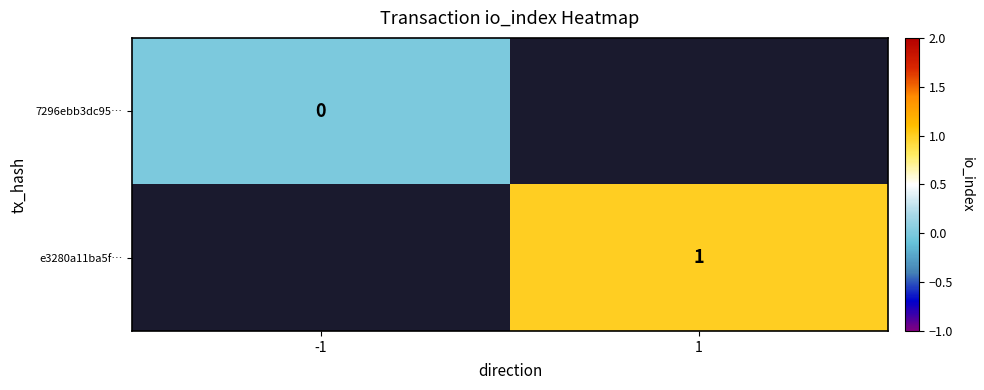

The e3280a11ba5f… series shows 2 at 1. True or false?

False